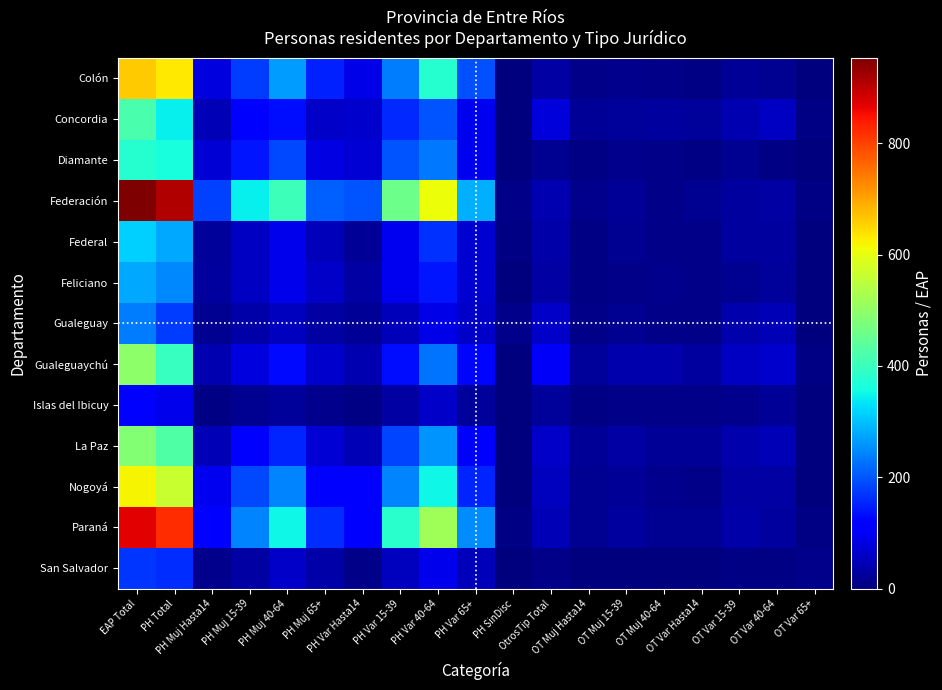

Is it true that Colón equals 33.5 at OT Var 15-39?

False